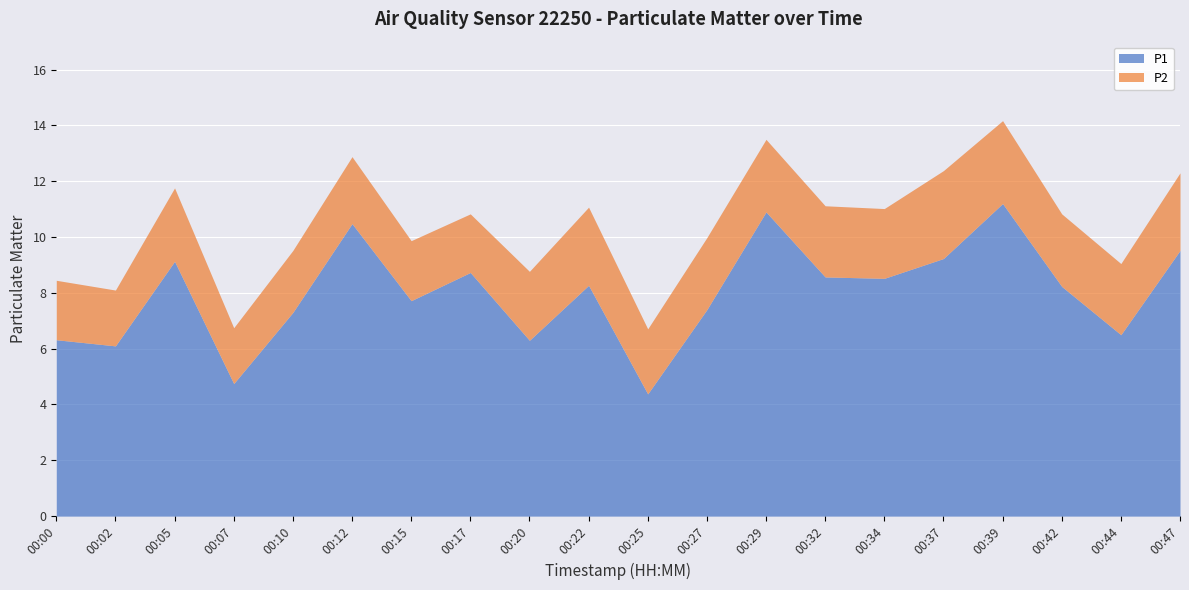

At which label is P2 closest to 2?

00:02